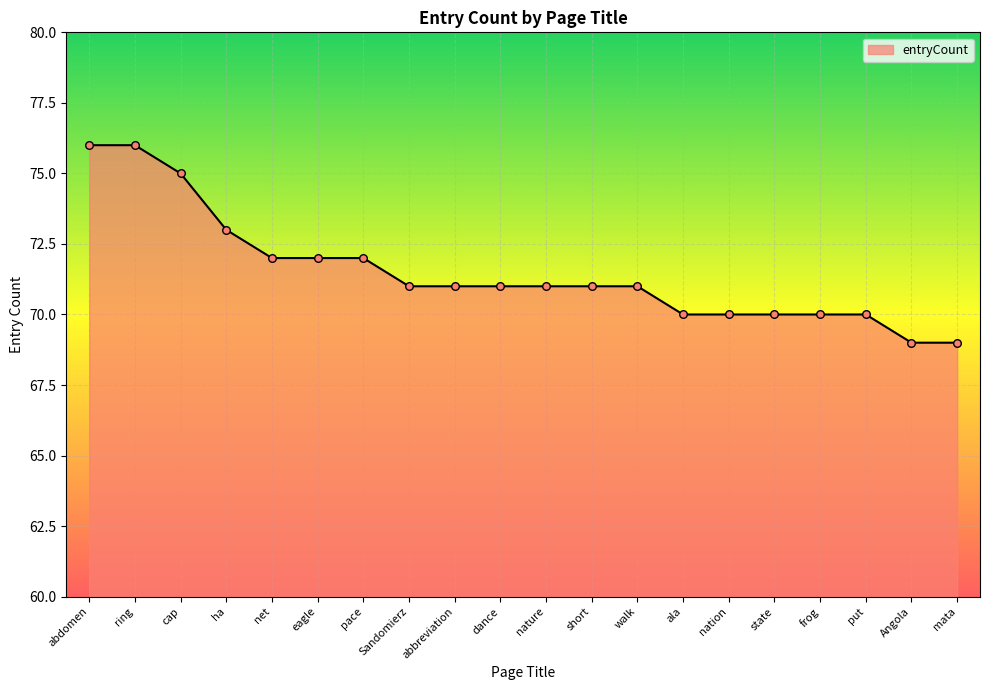

What is the change in value from eagle to Sandomierz?

-1